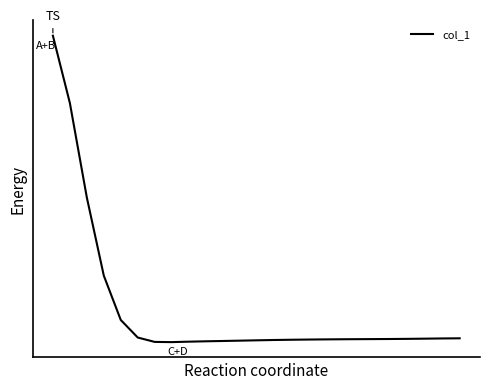

Is this an area chart (filled region under the line)?

No